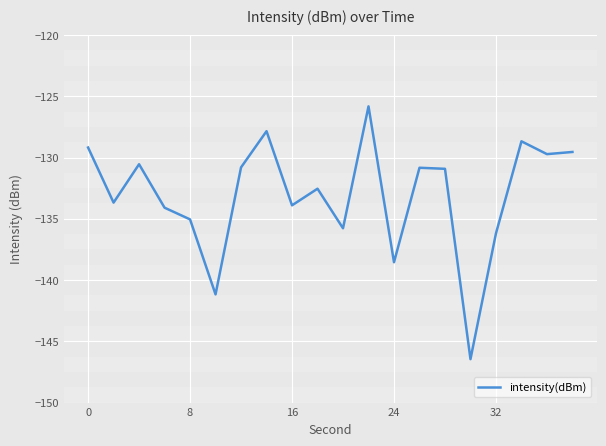

Count the number of values greater than -130.

6